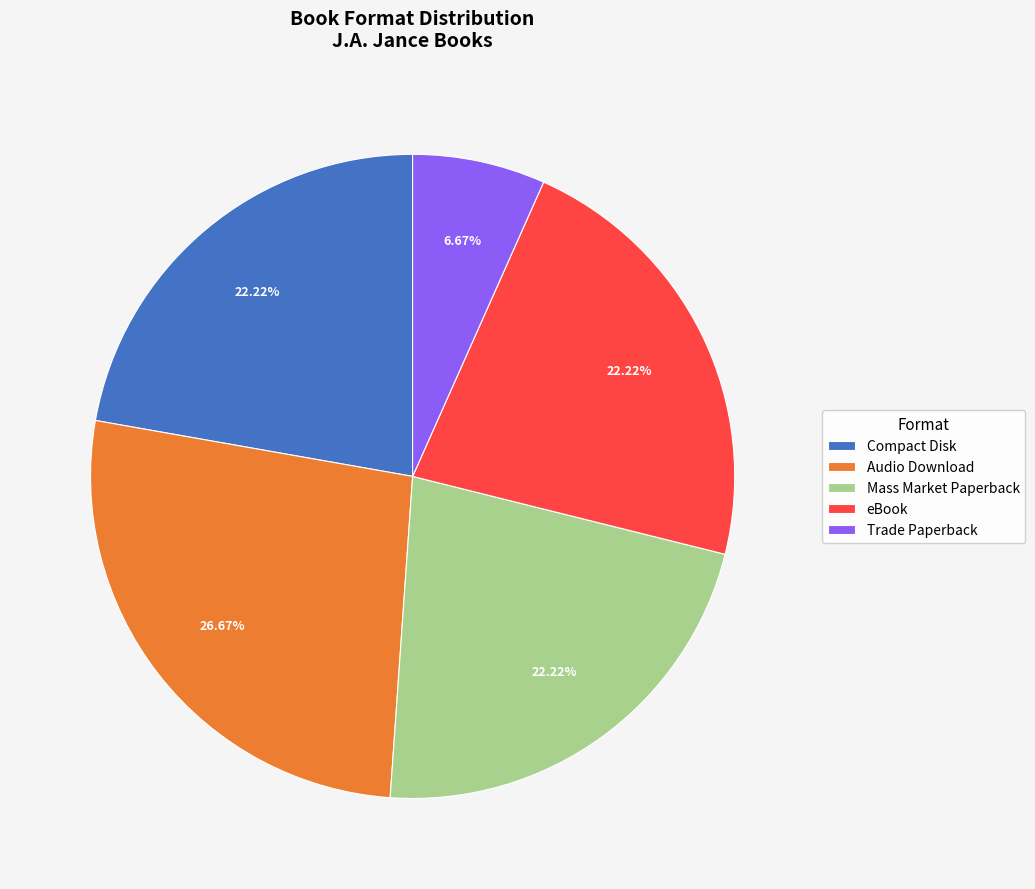

Does Audio Download account for over 50% of the chart?

No